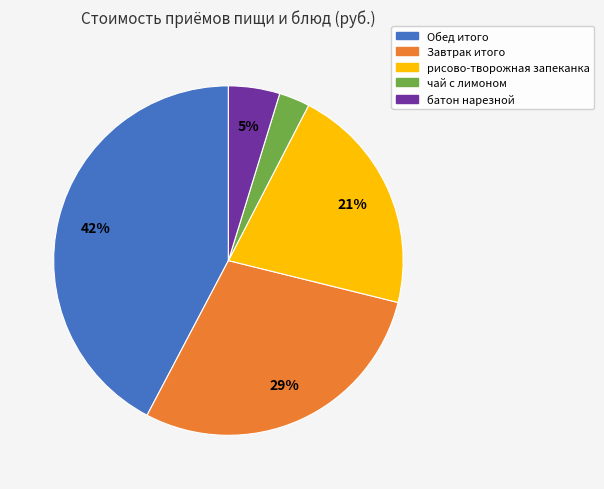

What percentage is the батон нарезной slice, to the nearest percent?

5%